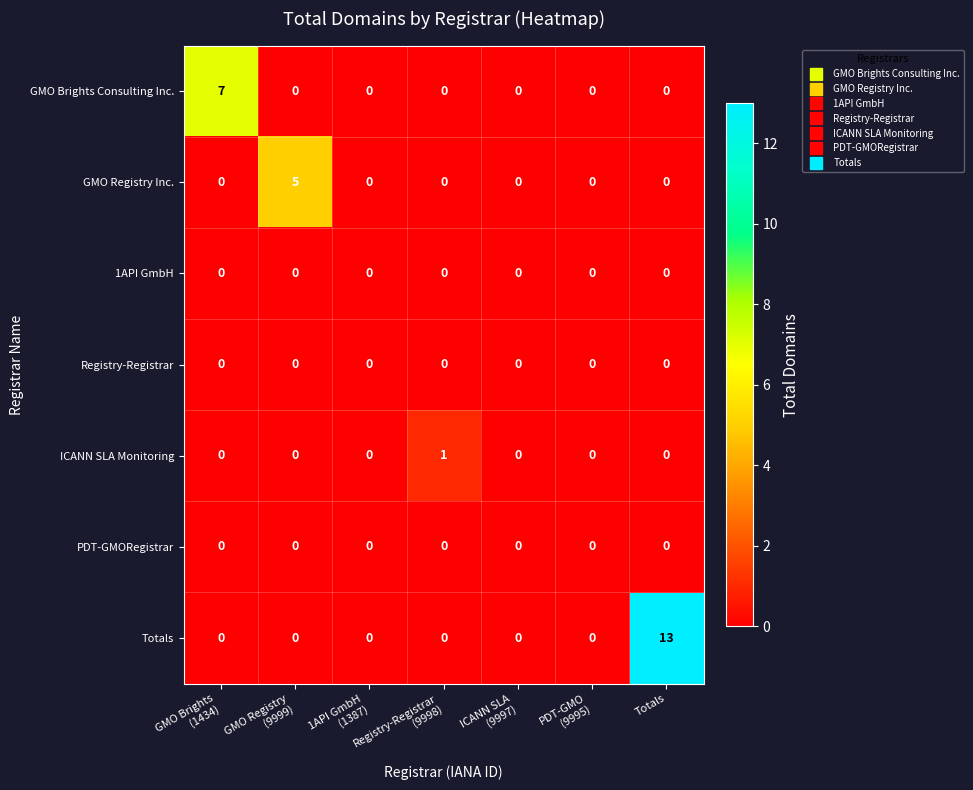

Which series changed the most between GMO Registry
(9999) and PDT-GMO
(9995)?

GMO Registry Inc.